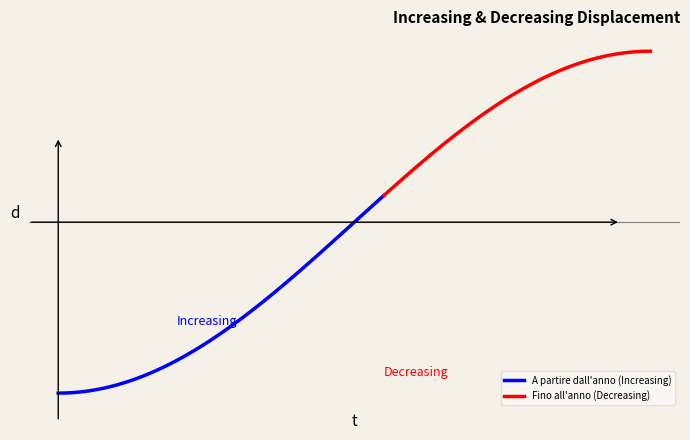

List the series in order of their peak value, lowest first.

A partire dall'anno, Fino all'anno